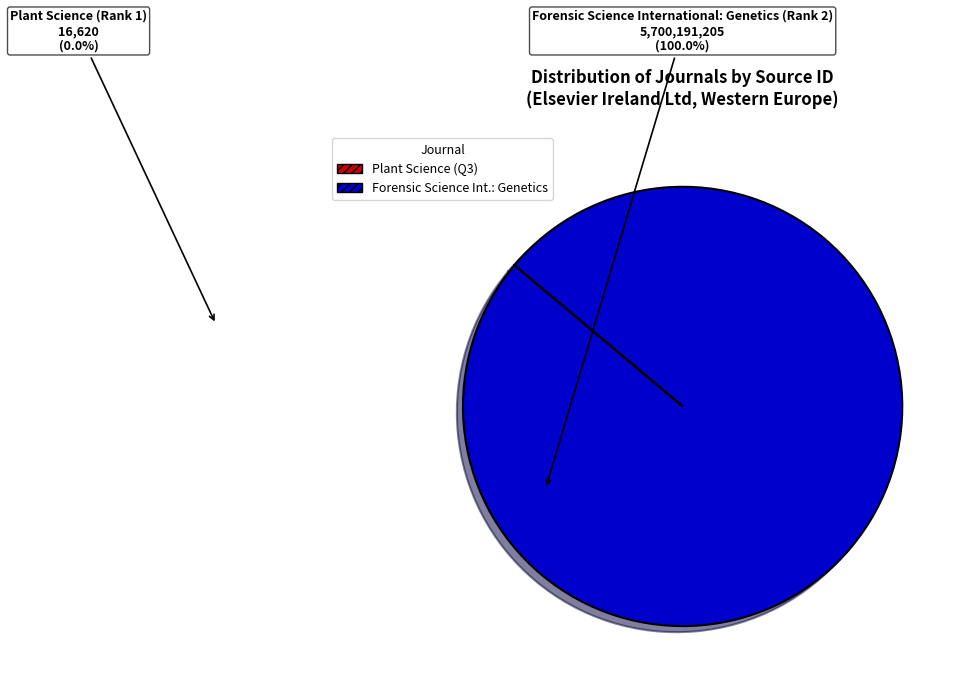

Is there a majority slice in this chart?

Yes